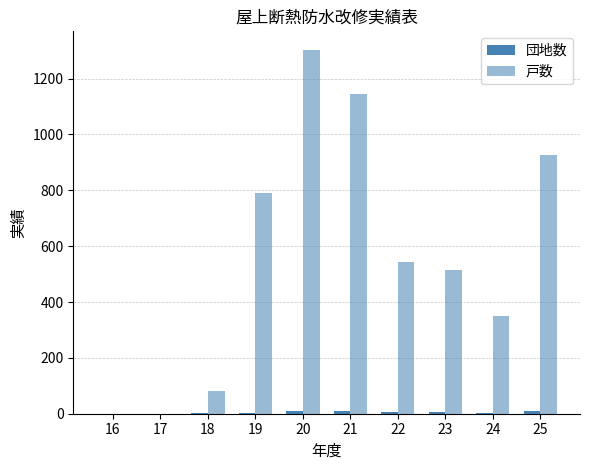

At 16, list the series in order from smallest to largest.

団地数, 戸数